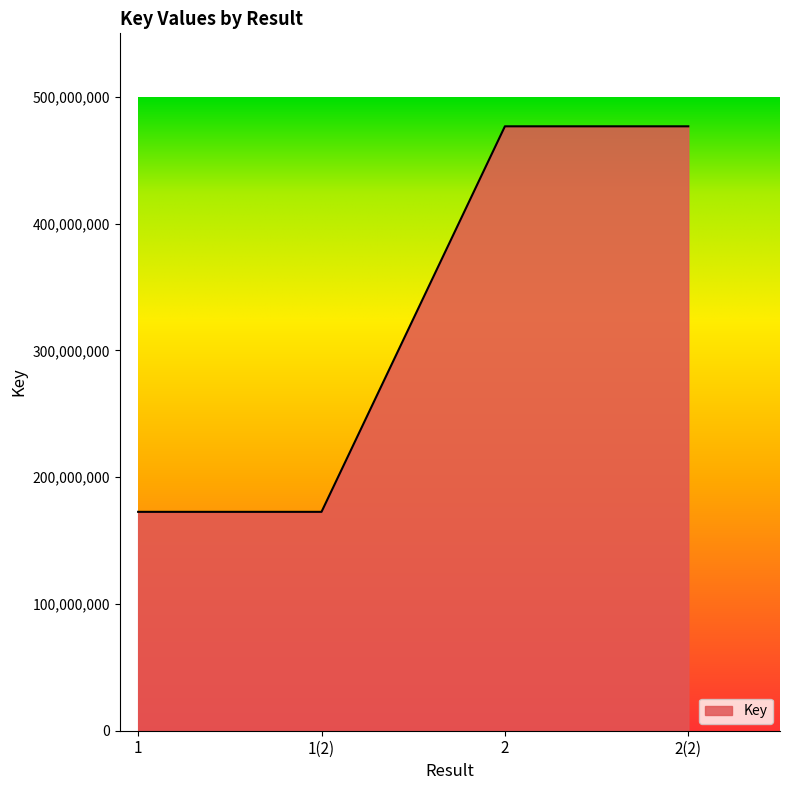

Does the chart have visible grid lines?

No